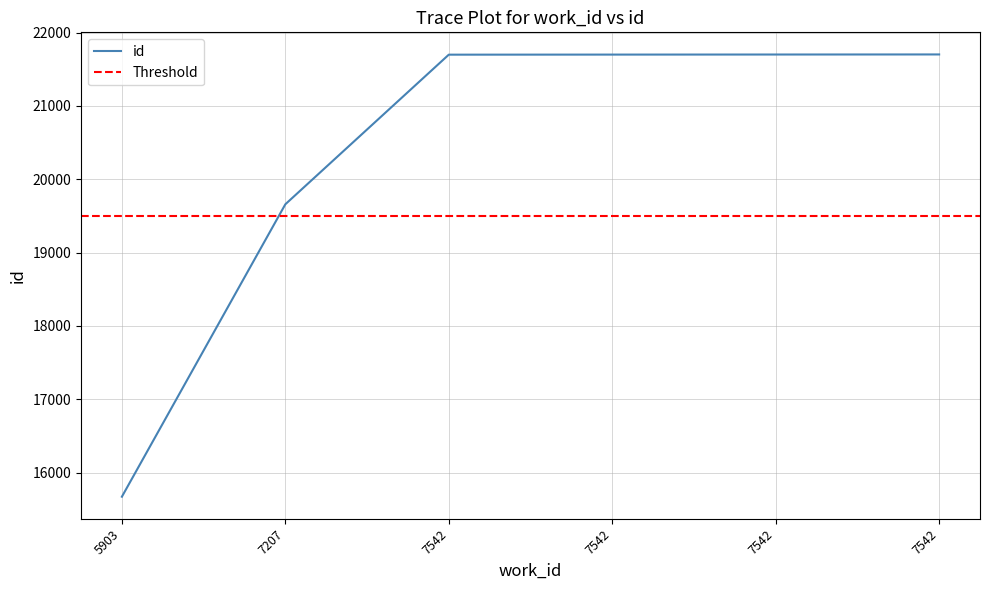

Count the number of categories in the chart.

6